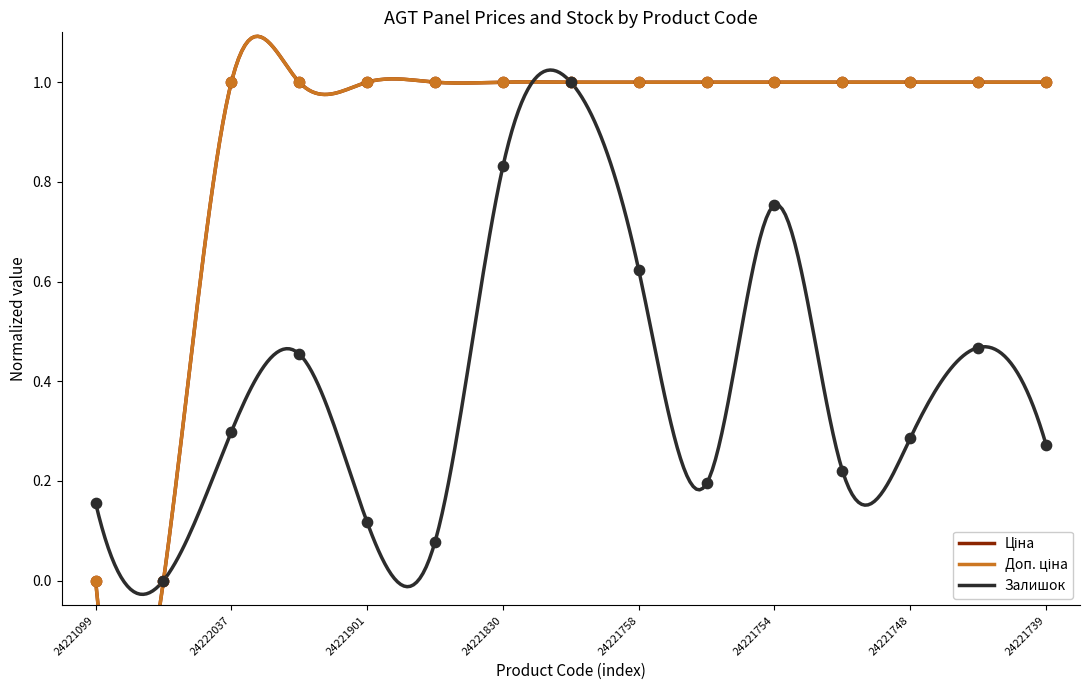

What are all the series names shown in the legend?

Ціна, Доп. ціна, Залишок